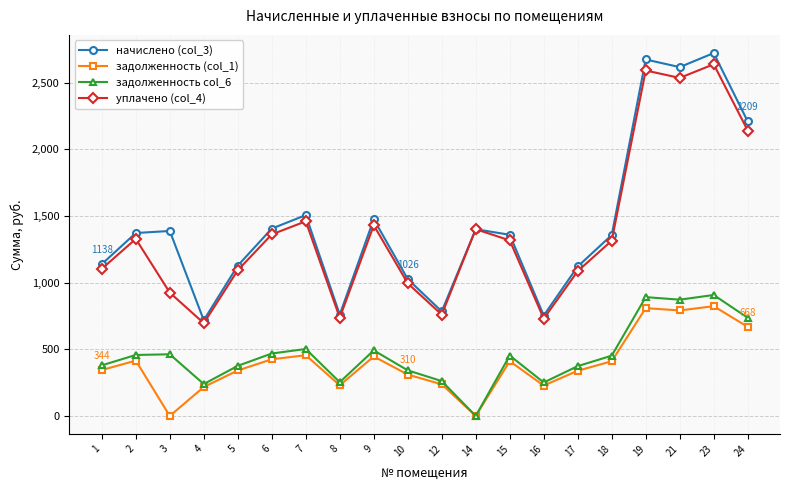

True or false: начислено (col_3) and задолженность col_6 cross at least once.

False